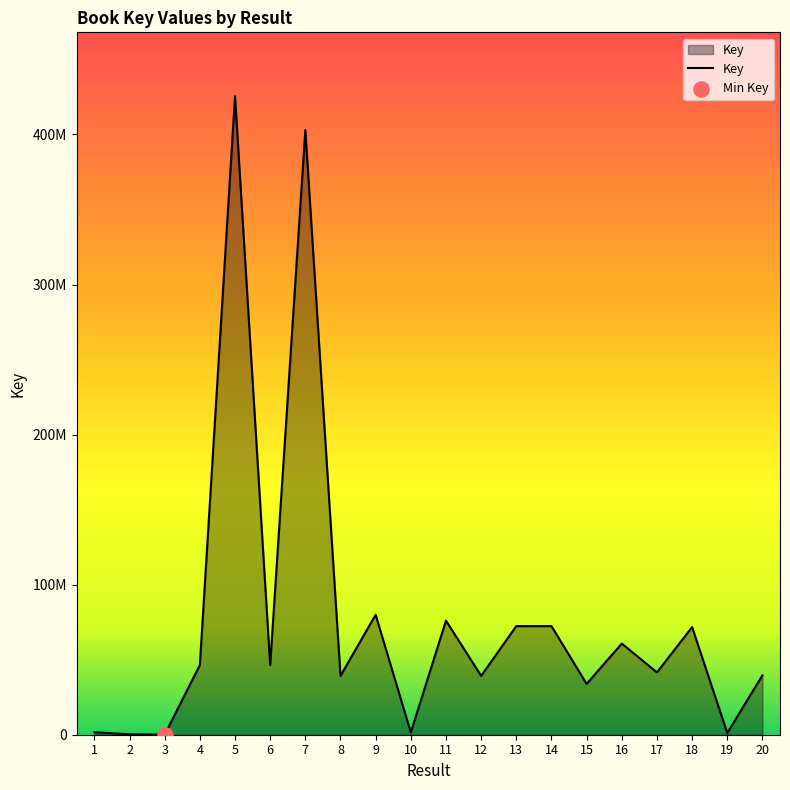

Which has a higher value, 19 or 18?

18